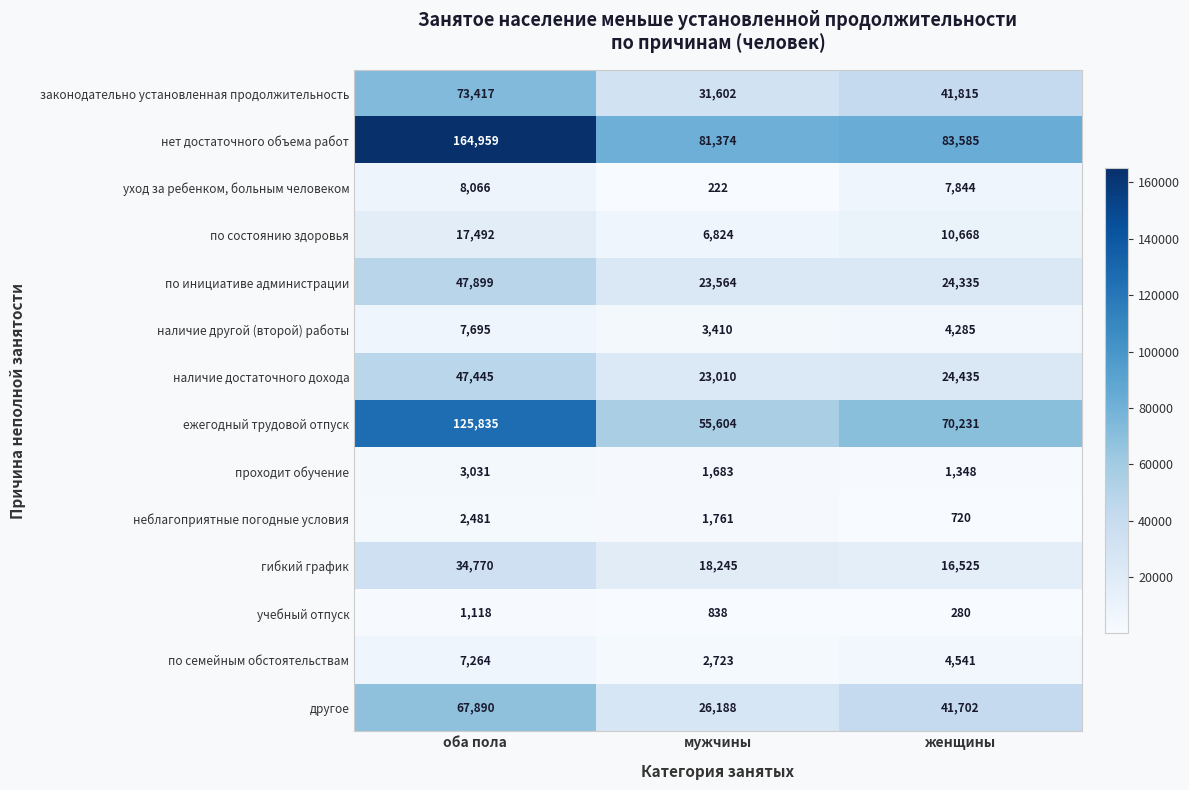

Which series has the largest range (max minus min)?

нет достаточного объема работ